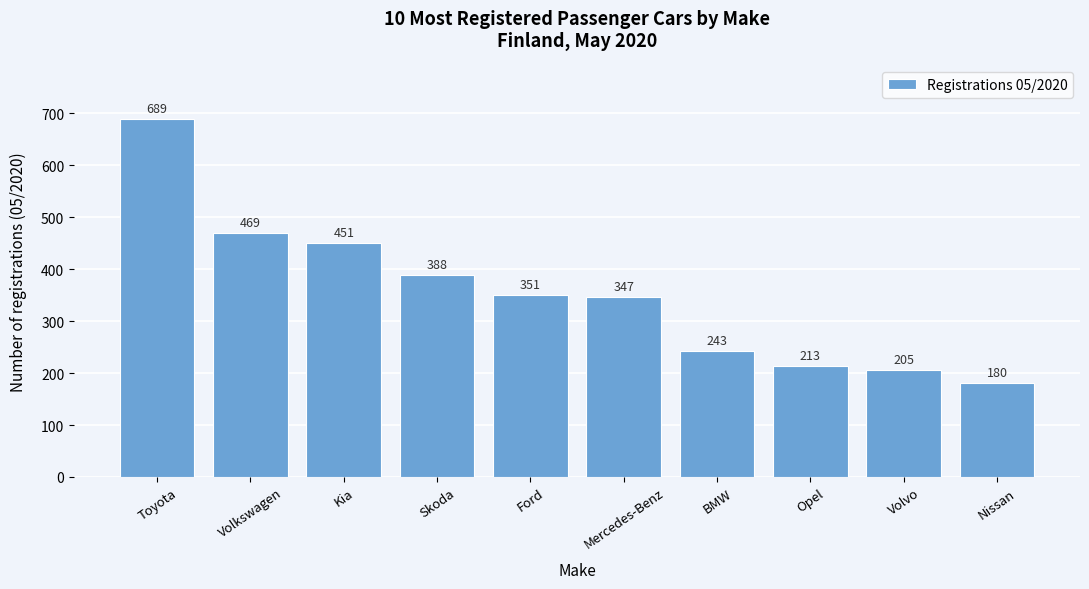

Reading right to left, transcribe all the data shown in this chart.

Nissan=180	Volvo=205	Opel=213	BMW=243	Mercedes-Benz=347	Ford=351	Skoda=388	Kia=451	Volkswagen=469	Toyota=689